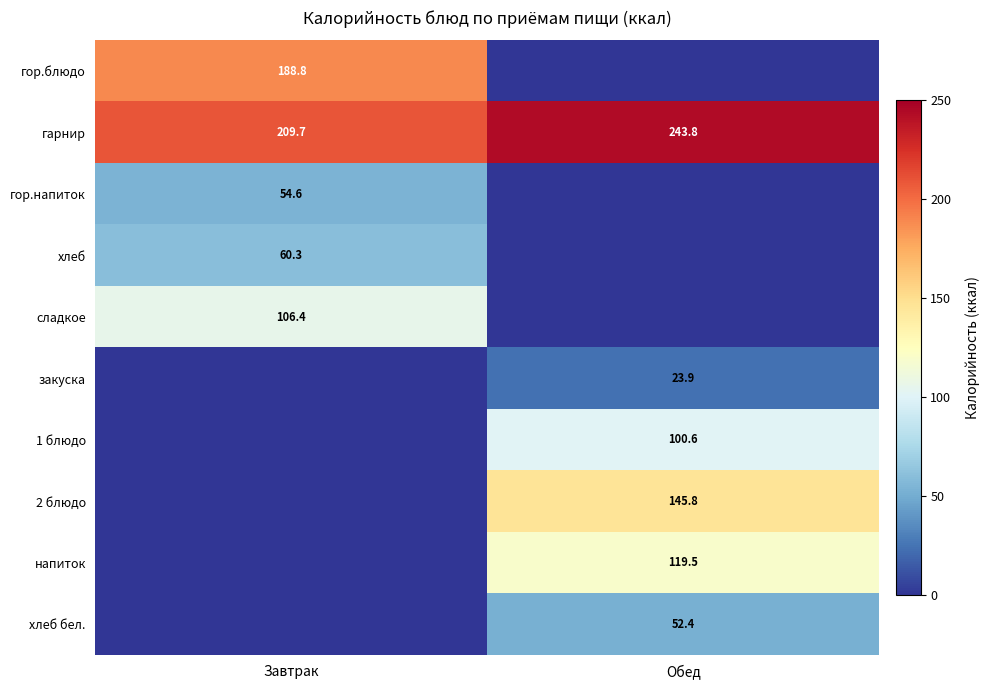

True or false: 2 блюдо has a value of 145.8 at Обед.

True